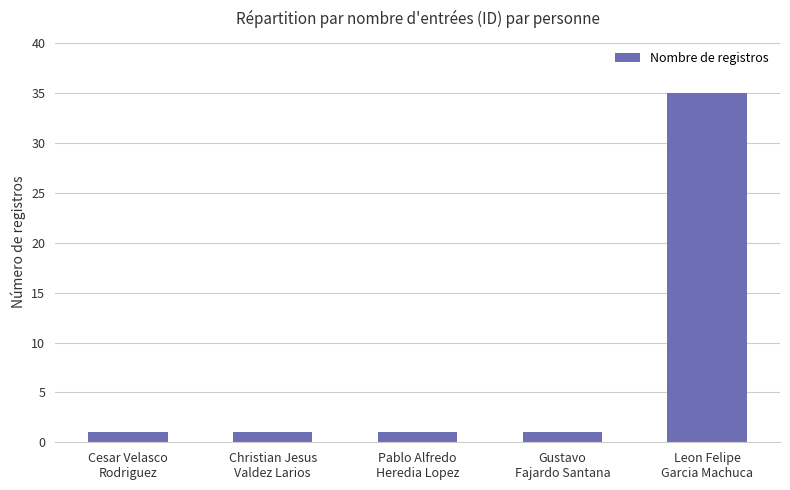

Does the chart contain any negative values?

No